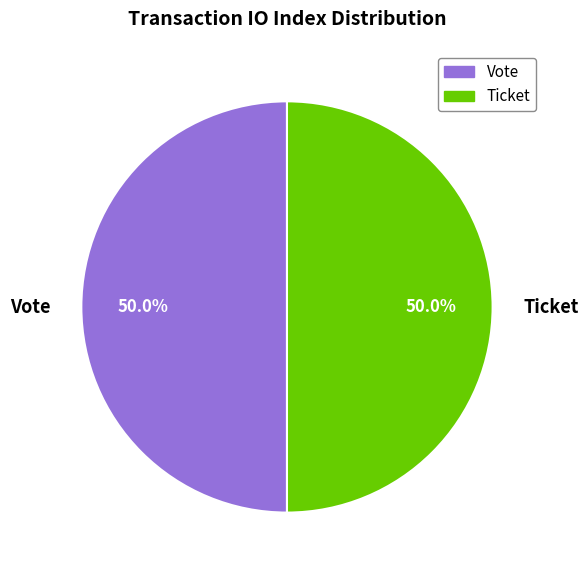

Approximately how many times larger is the value at Vote compared to Ticket?

1.0